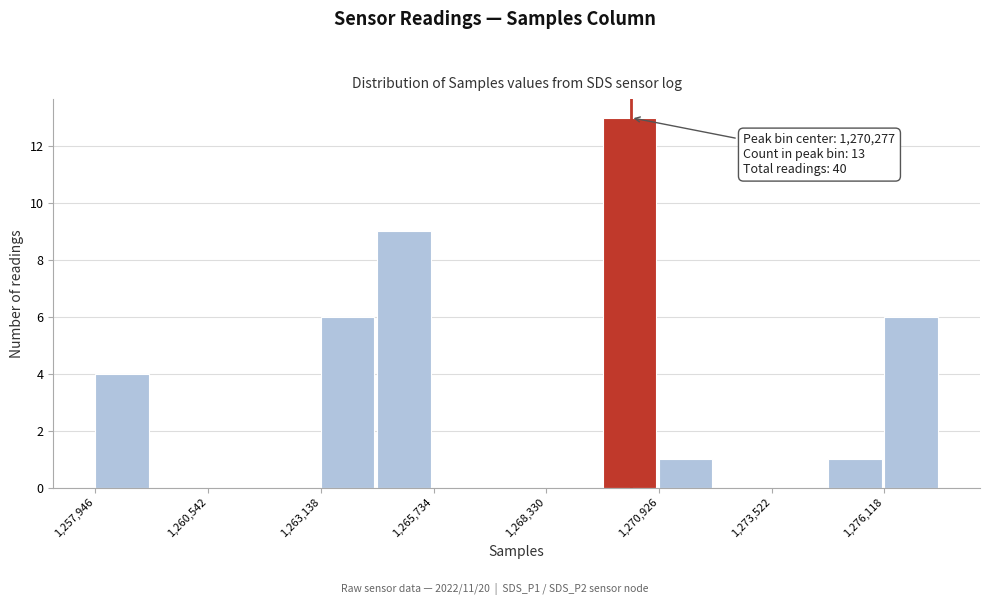

Read against the x-axis, roughly where is the centre of the tallest bar?

1270000